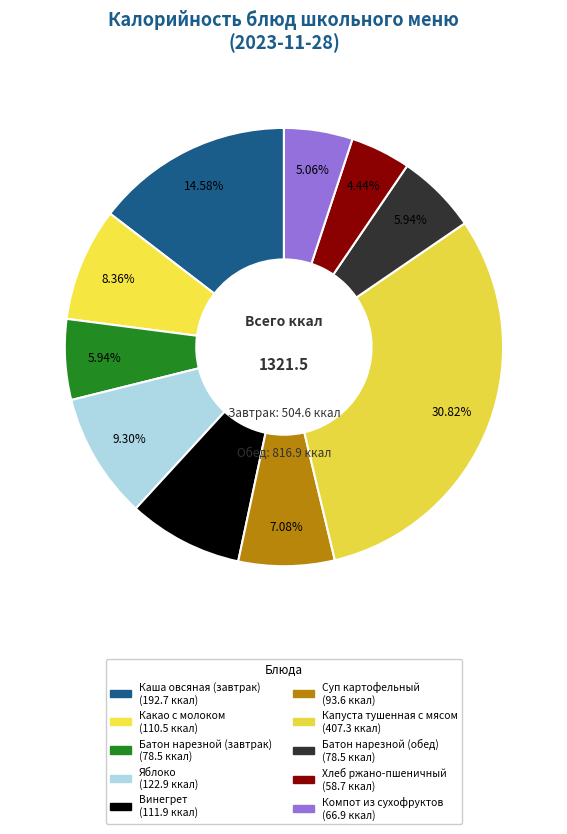

What percentage is NOT represented by Батон нарезной (завтрак)?

94.1%